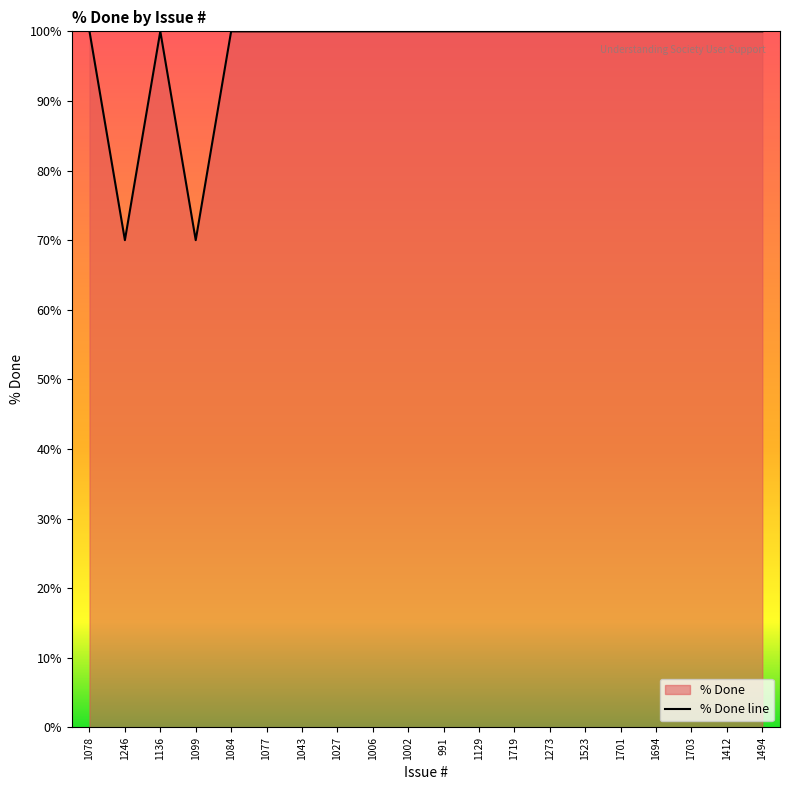

Where is the data nearest to the value 85?

1078